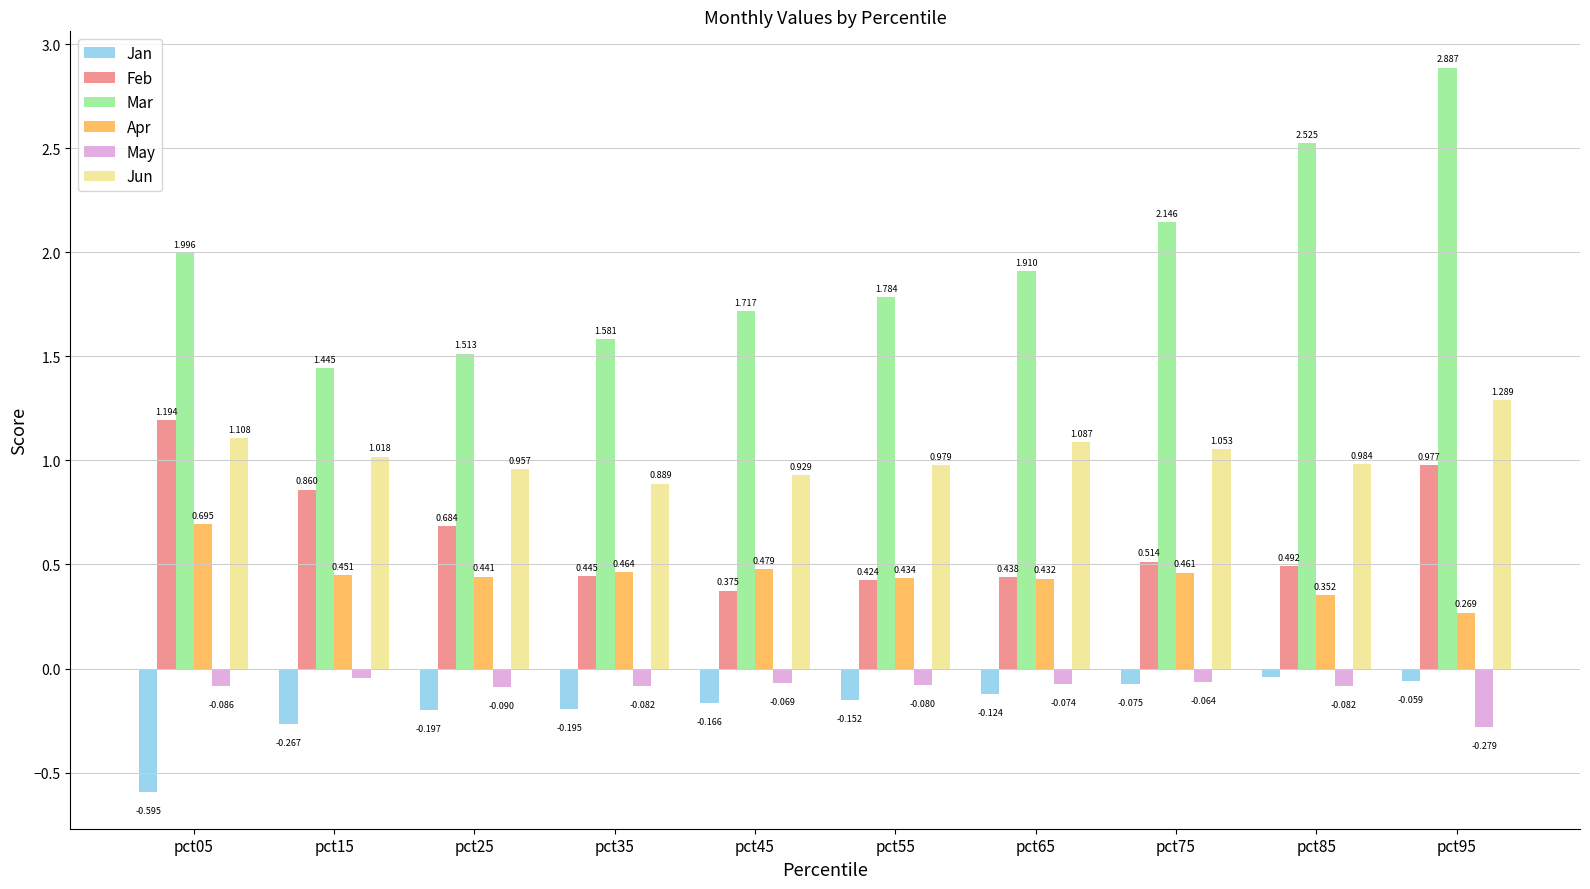

At which category does the chart reach its peak across all series?

pct95